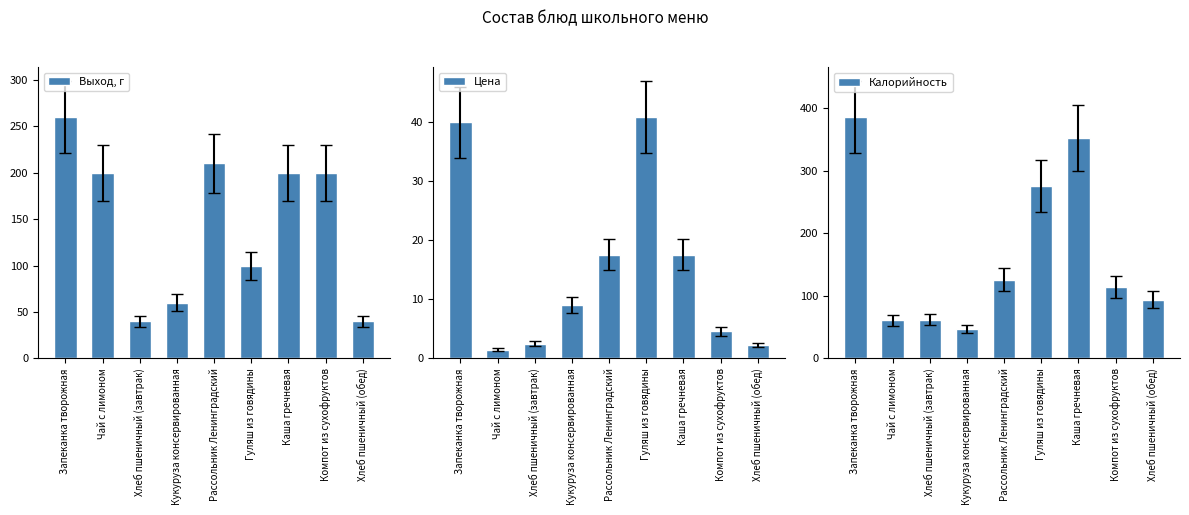

Reading right to left, what are all the values shown in this chart?

Выход, г: 40.0	200.0	200.0	100.0	210.0	60.0	40.0	200.0	260.0
Цена: 2.2	4.6	17.6	40.9	17.6	9.0	2.5	1.5	40.0
Калорийность: 94.0	114.0	352.0	276.0	126.0	47.0	62.0	61.0	386.0